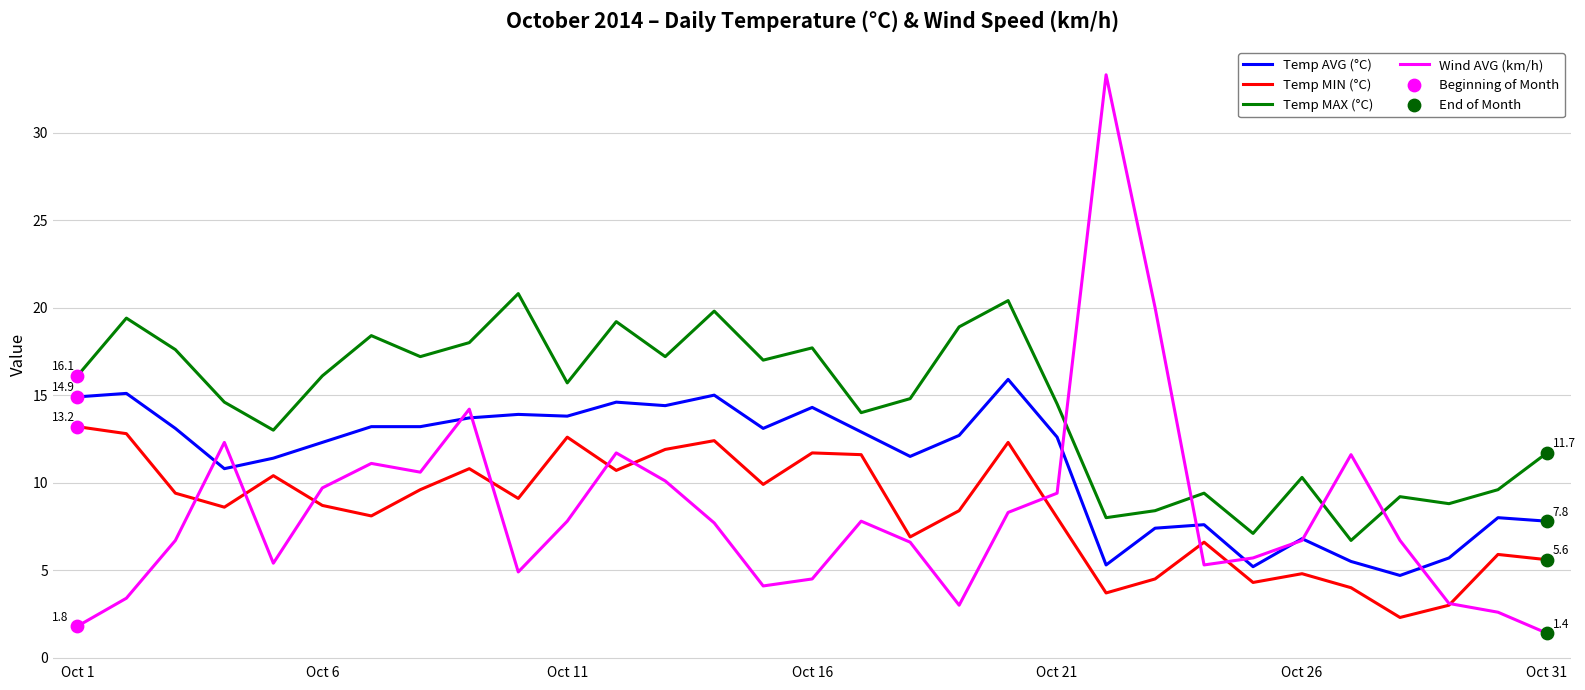

At how many categories does at least one series exceed 25?

1